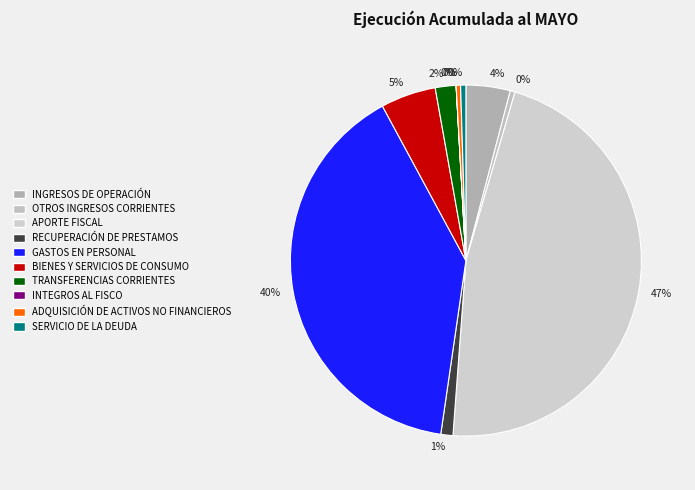

What is the largest slice in the pie chart?

APORTE FISCAL